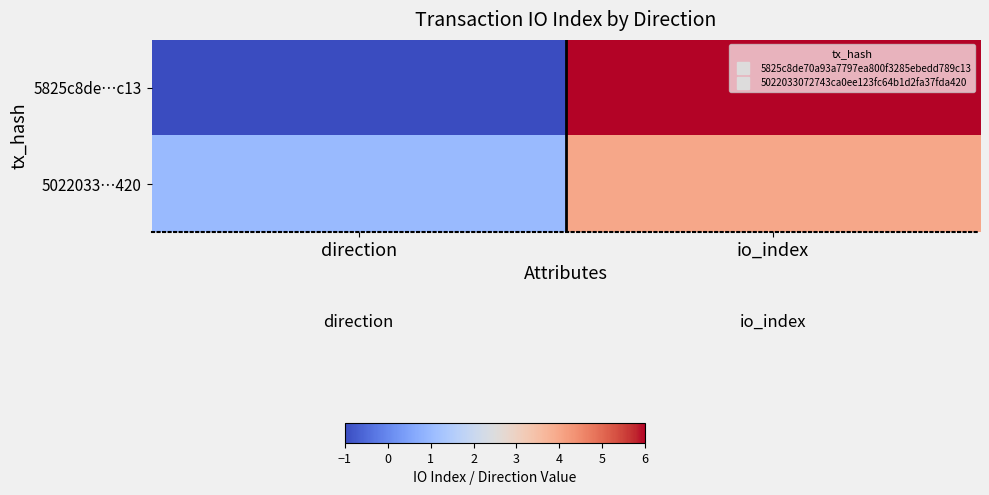

Reading right to left, transcribe all the data shown in this chart.

5825c8de…c13: io_index=6	direction=-1
5022033…420: io_index=4	direction=1